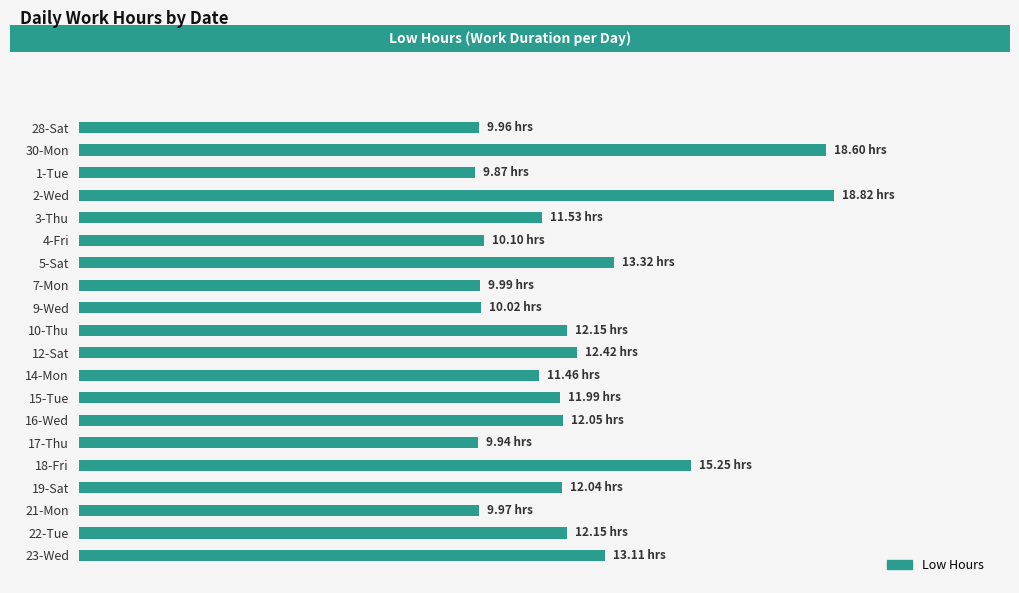

Does the chart contain any negative values?

No